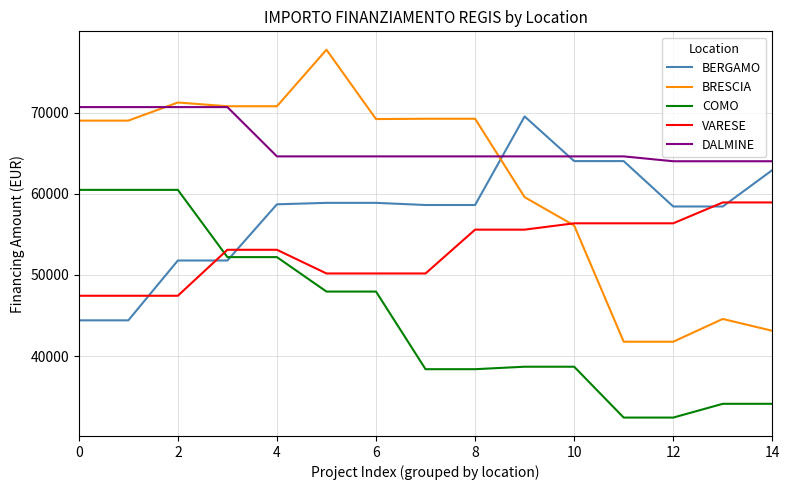

Count the number of data series in this chart.

5